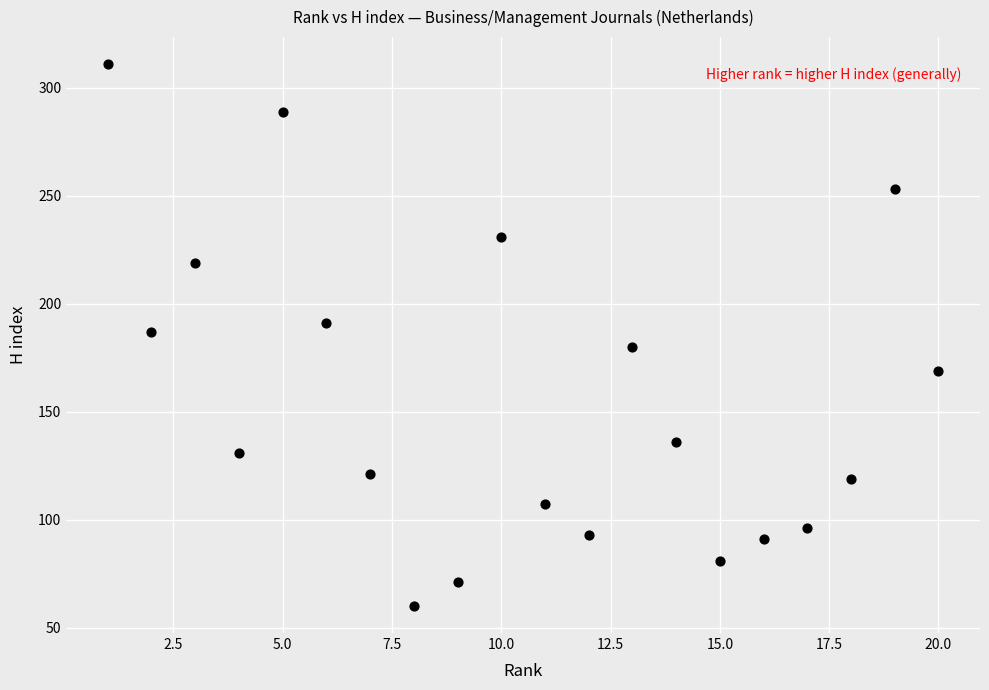

What is the range of X values (max minus min)?

19